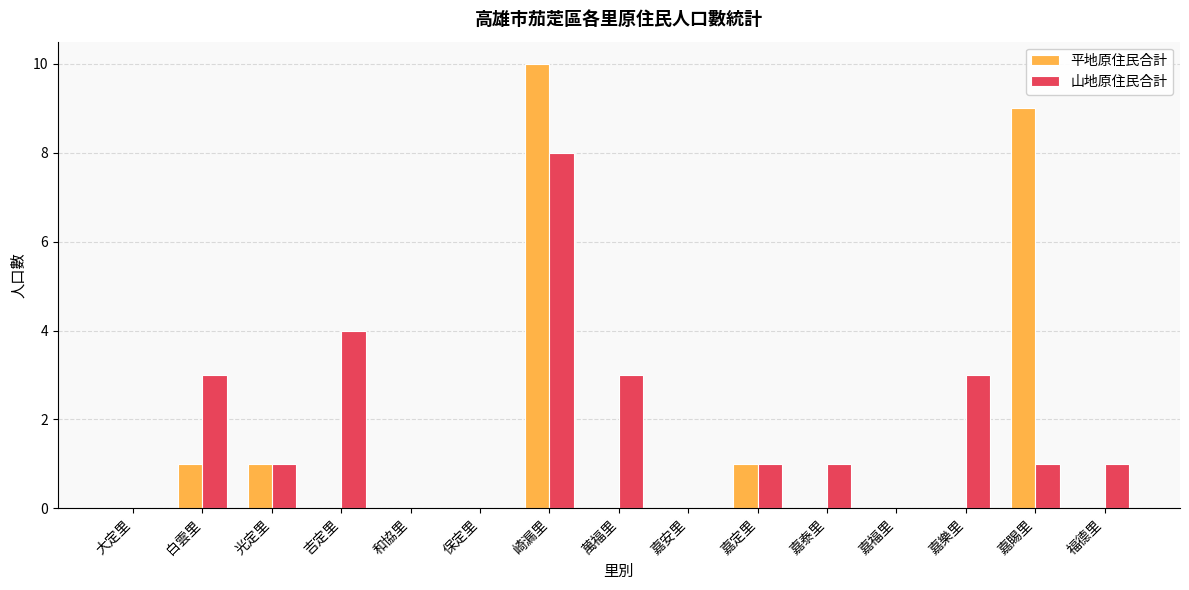

What is the highest value of the 山地原住民合計 series?

8